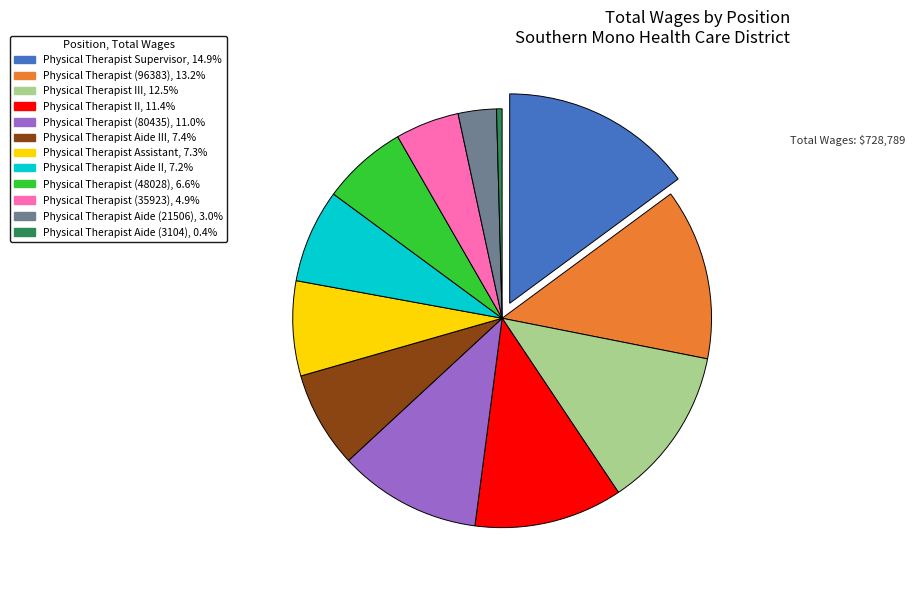

Is there a majority slice in this chart?

No